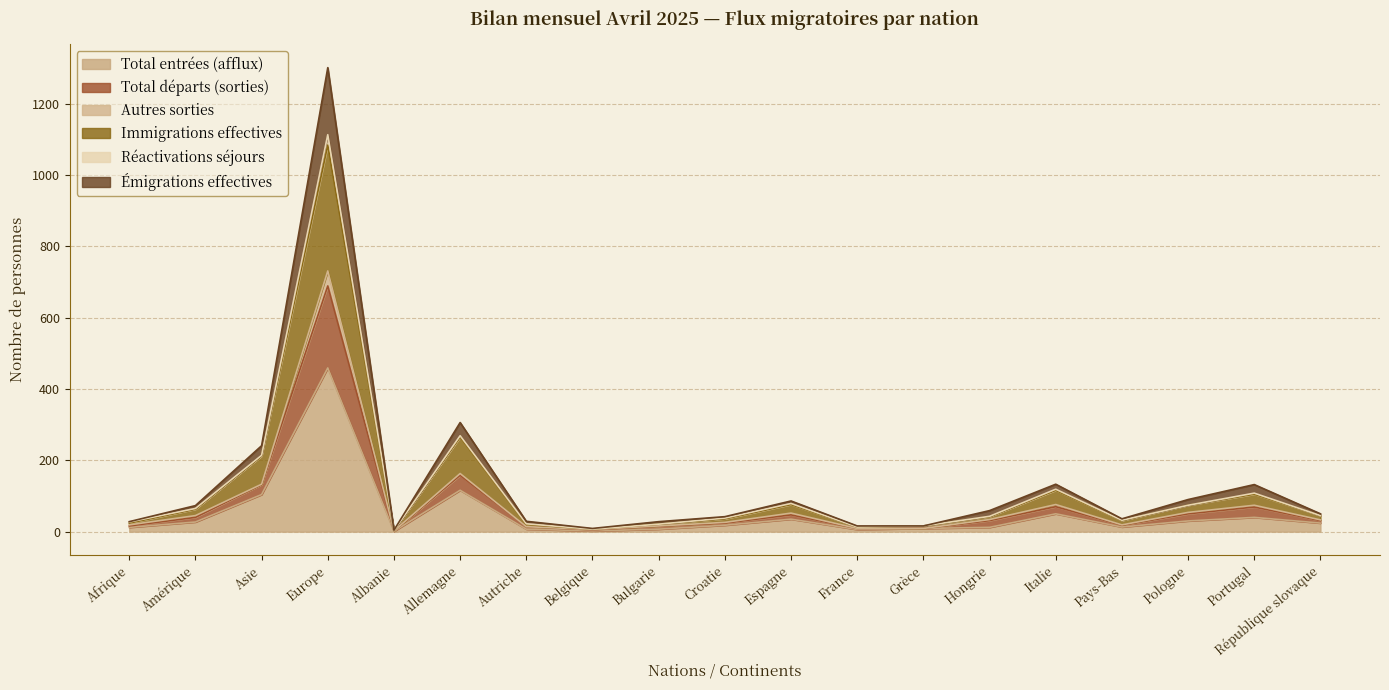

At which category does Total entrées (afflux) reach its first local valley?

Albanie